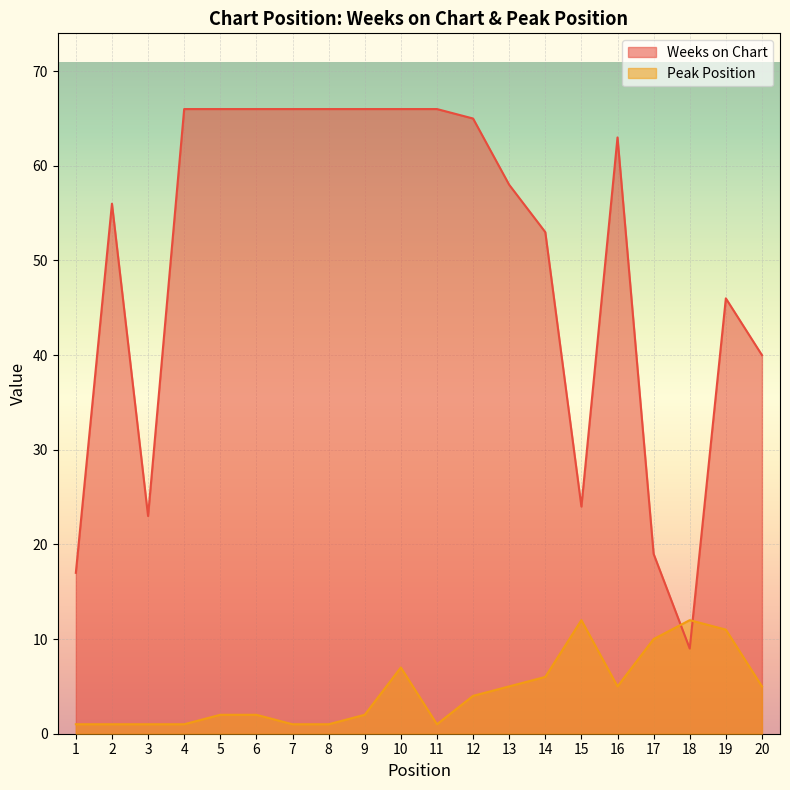

Rank the series by their maximum value, from highest to lowest.

Weeks on Chart, Peak Position